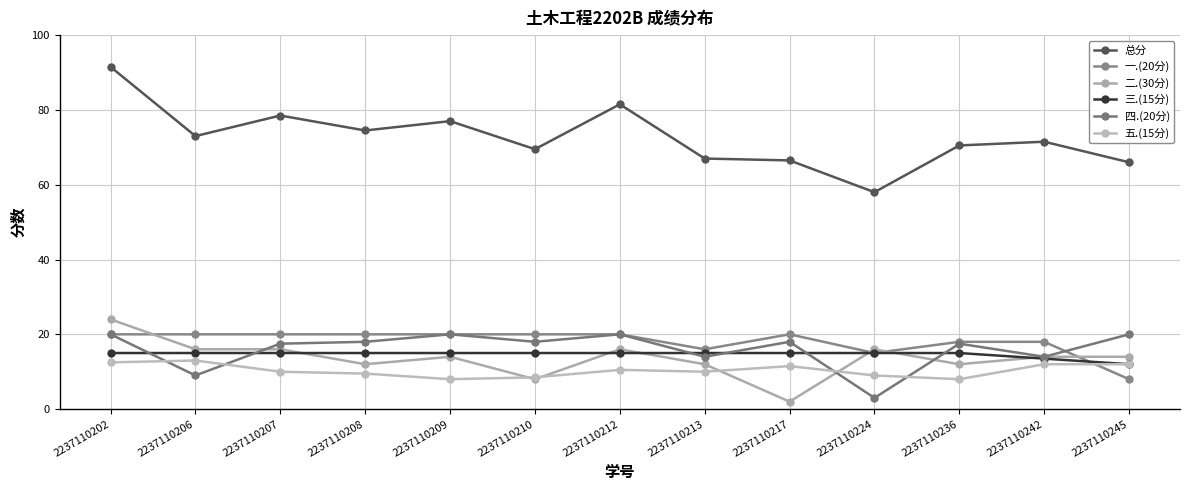

Is it true that 一.(20分) equals 7.1 at 2237110208?

False